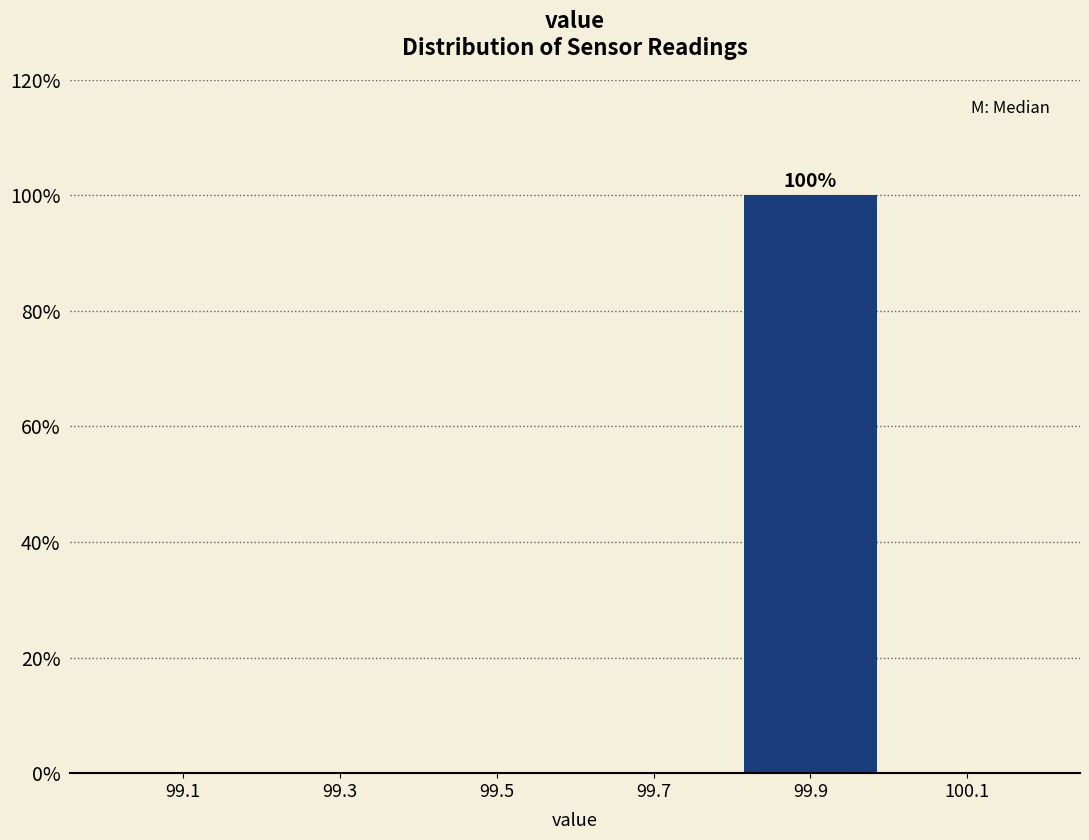

Over which range of the x-axis is the bar tallest?

99.8 to 100.0